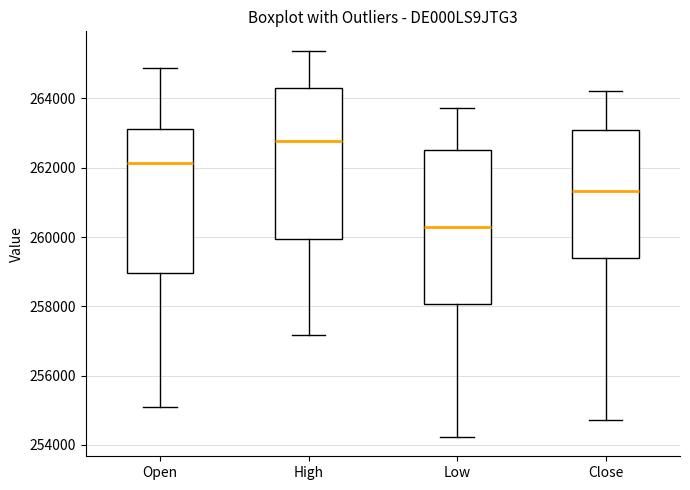

Reading left to right, read every box against the y-axis: the position of its median line, the range the box covers, and the ends of its whiskers. The values are not printed on the chart, so give them approximately, as read against the axis.

Open: median 262200, box 259000 to 263200, whiskers 255000 to 264800
High: median 262800, box 260000 to 264200, whiskers 257200 to 265400
Low: median 260200, box 258000 to 262600, whiskers 254200 to 263800
Close: median 261400, box 259400 to 263000, whiskers 254800 to 264200